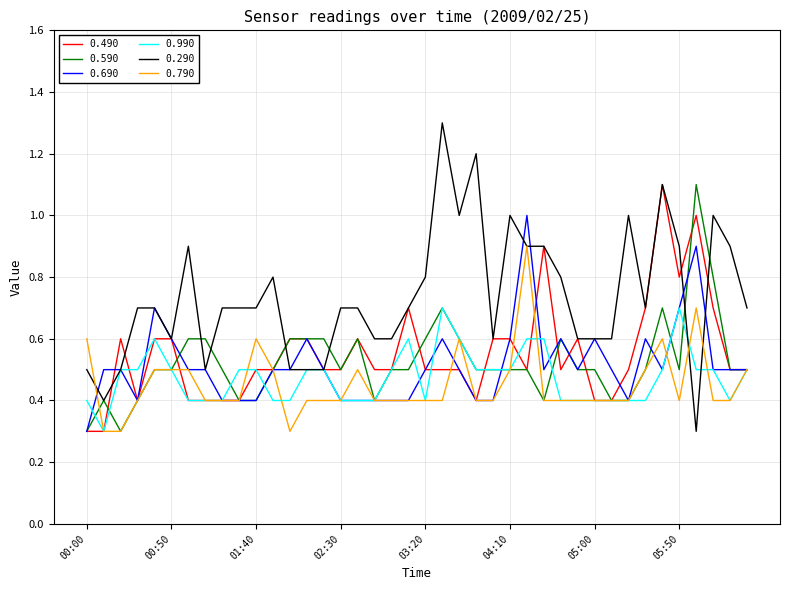

What is the average value of the 0.490 series?

0.6